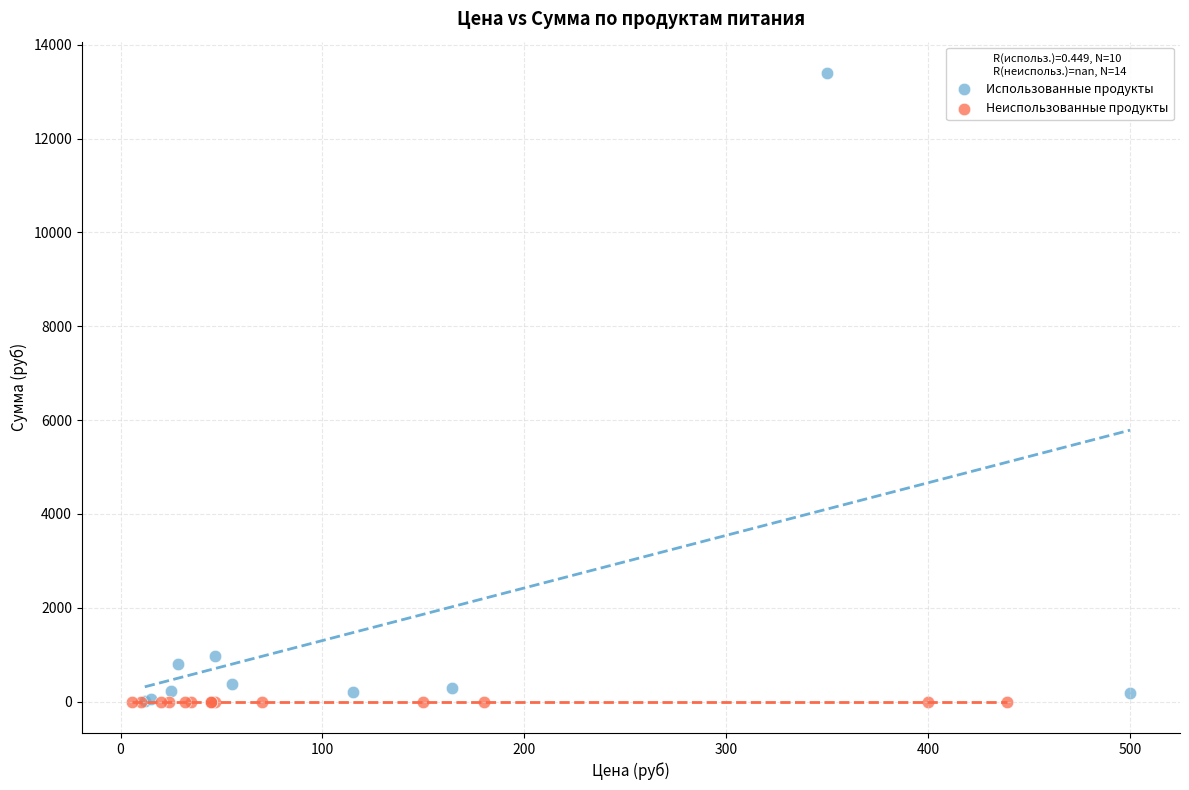

What are all the series names shown in the legend?

Использованные продукты, Неиспользованные продукты